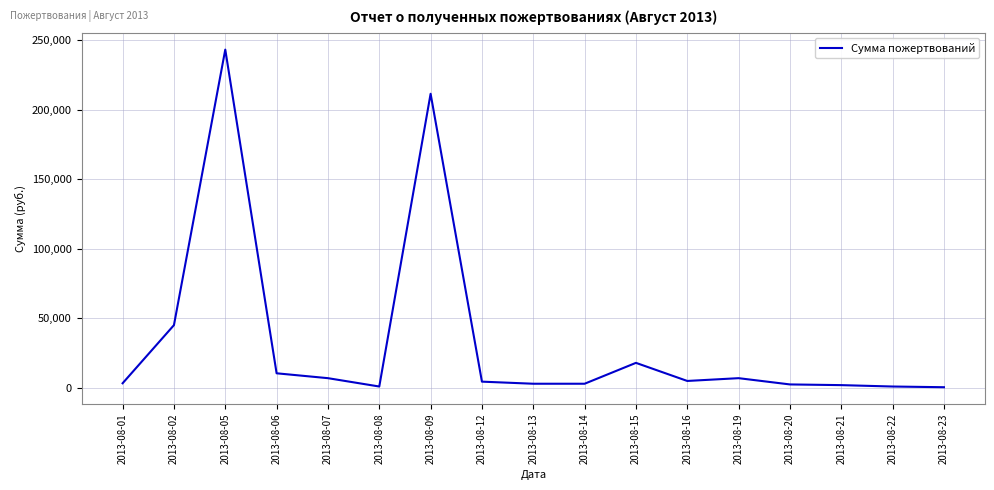

Which label corresponds to the largest value in the chart?

2013-08-05